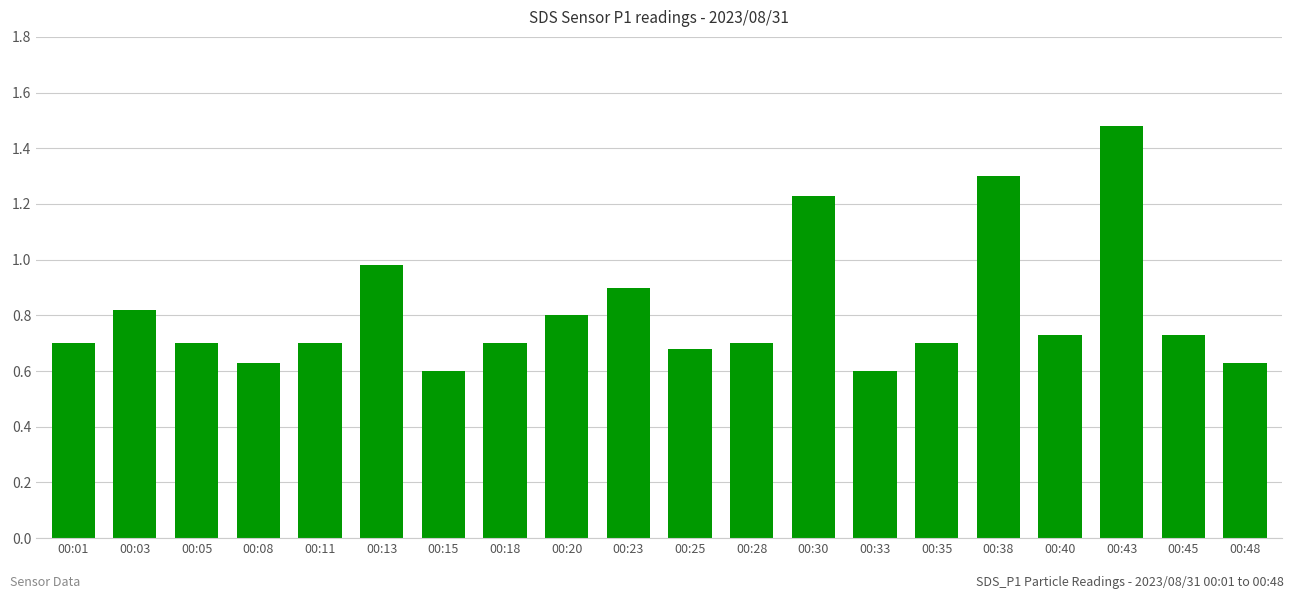

Does the chart contain stacked bars?

No